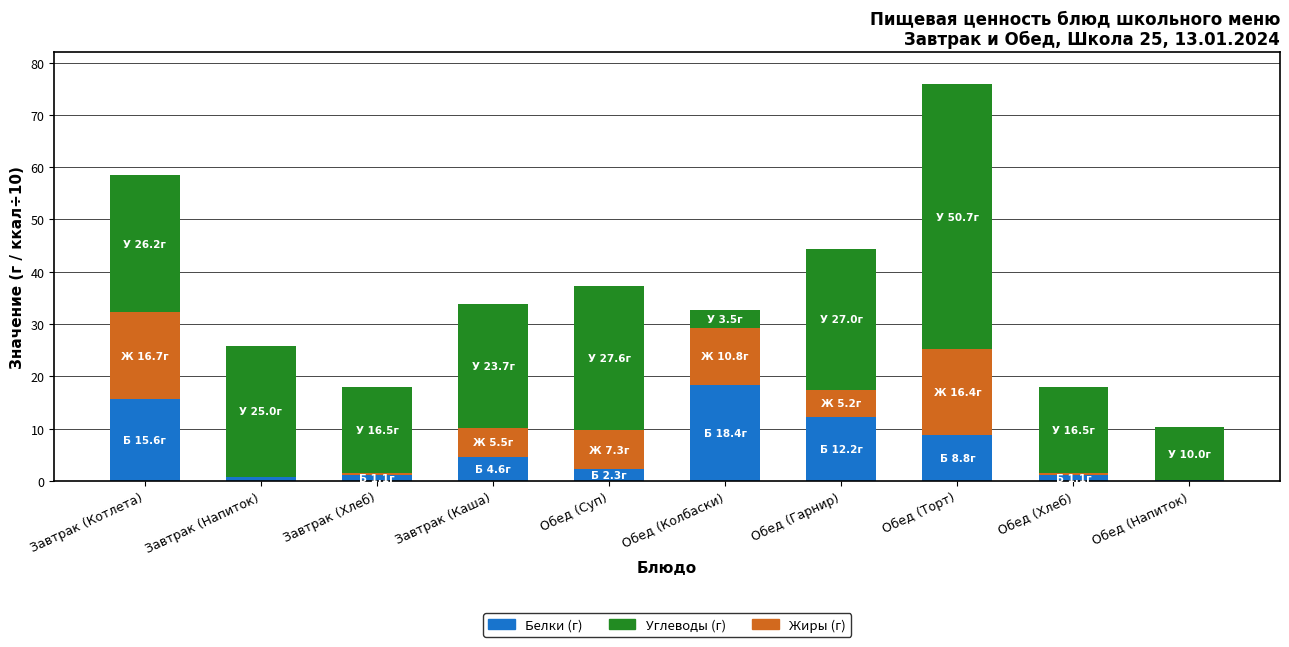

Which category has the highest value in the Белки (г) series?

Обед (Колбаски)